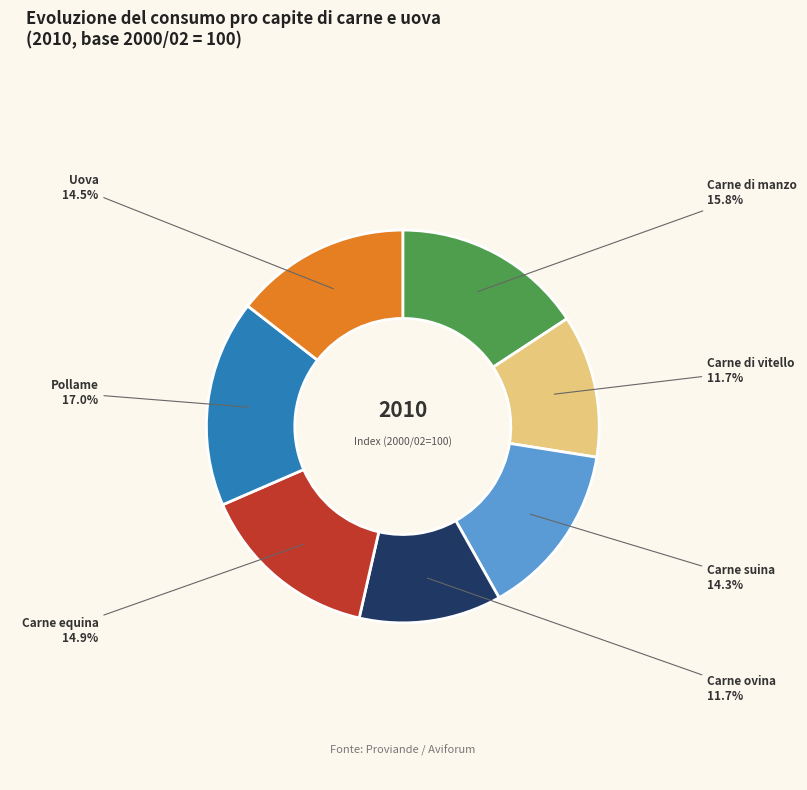

What portion of the pie excludes Carne equina?

85.1%